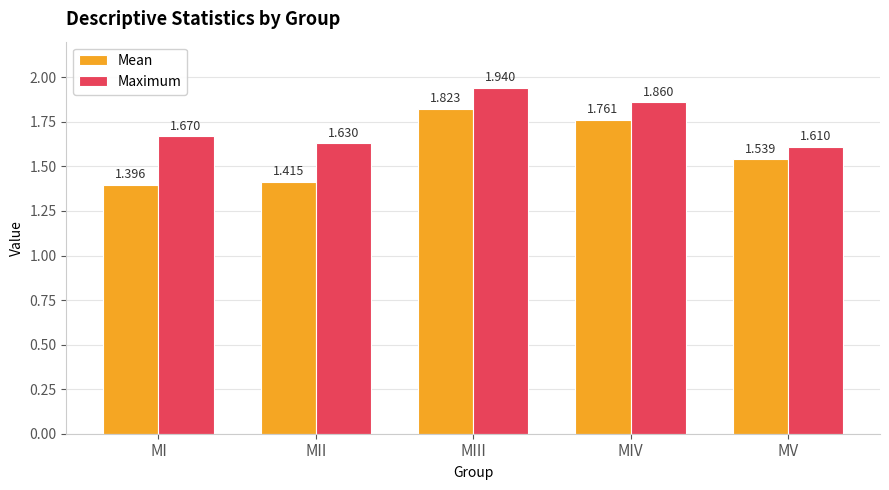

How many categories are shown in the chart?

5